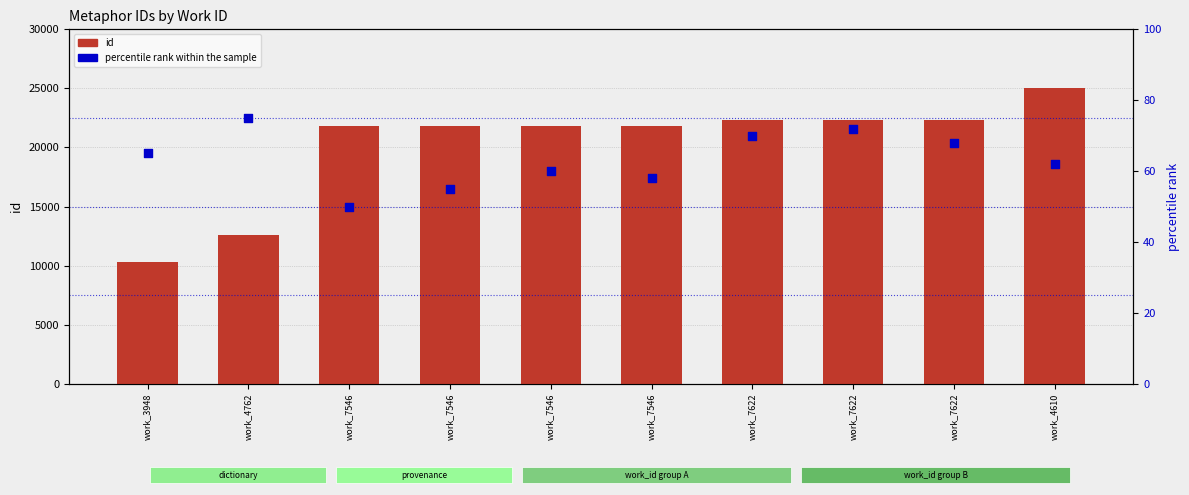

Which series has the largest Y range (max minus min)?

id